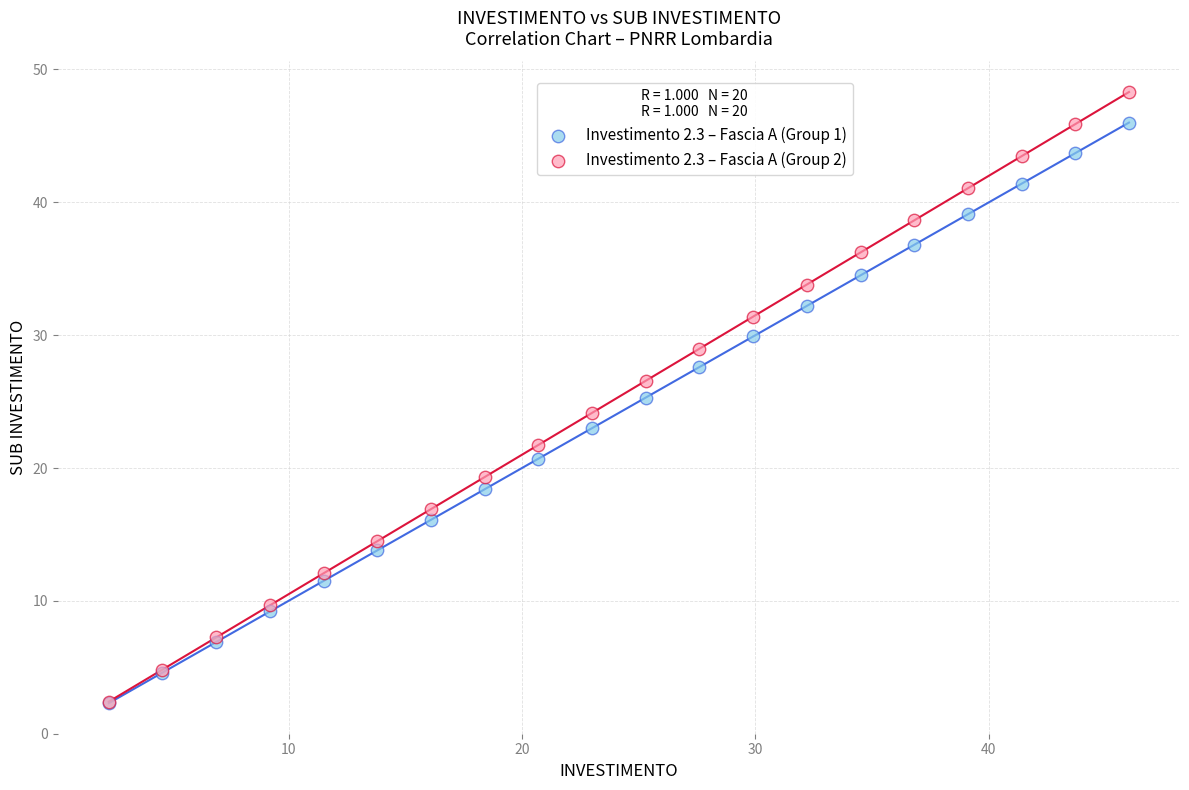

What are all the series names shown in the legend?

Investimento 2.3 – Fascia A (Group 1), Investimento 2.3 – Fascia A (Group 2)